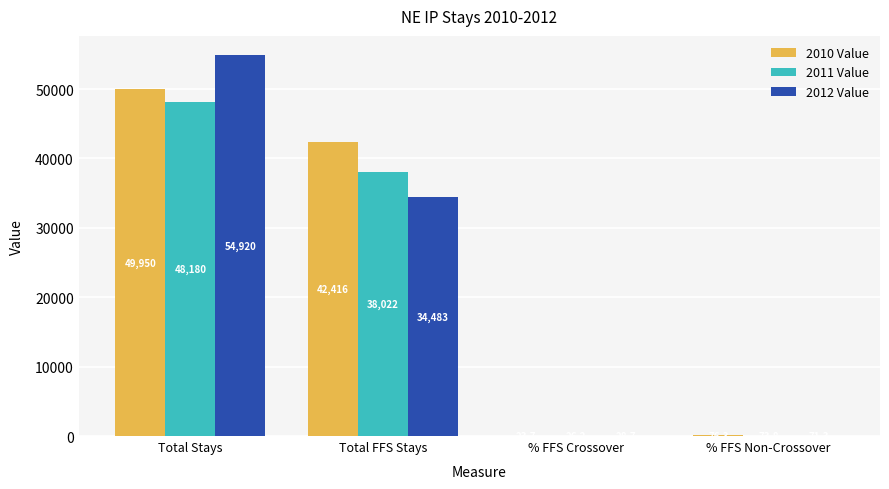

What value does the 2010 Value series have at Total Stays?

49950.0